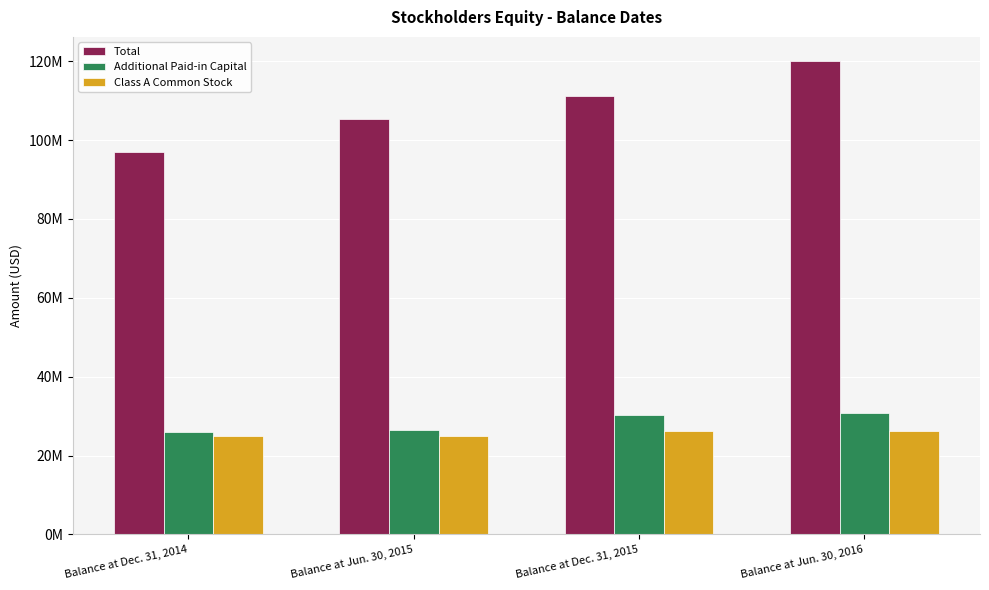

Does the chart contain stacked bars?

No